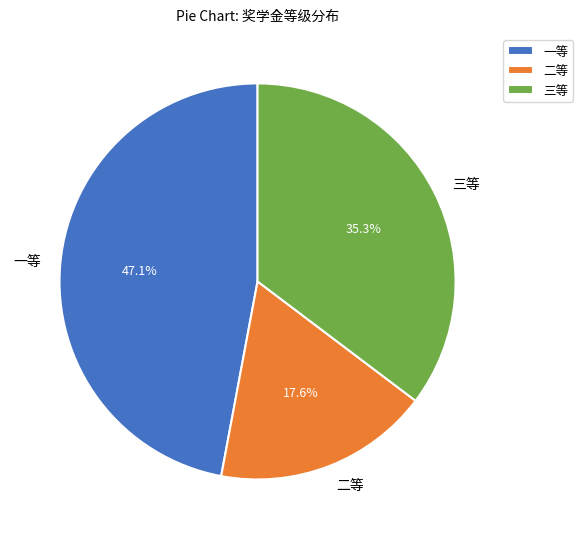

Combined, what portion of the pie is 一等 and 三等?

82.4%